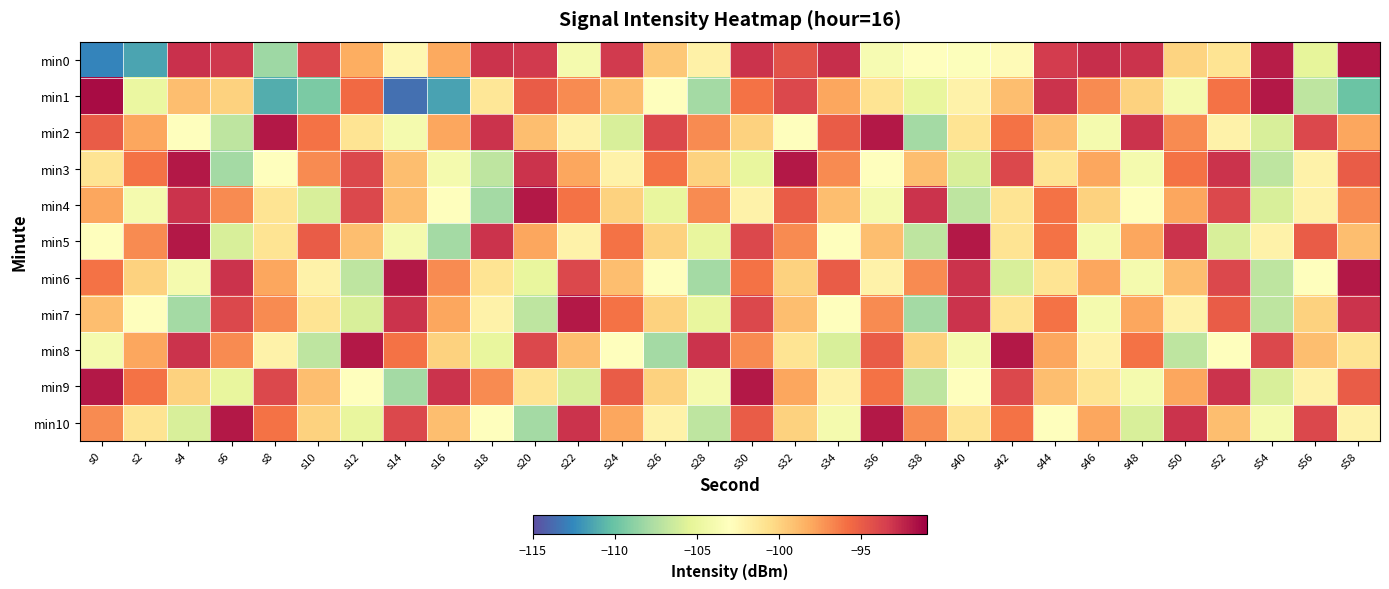

Reading right to left, list all the values displayed in this chart.

min0: s58=-91.9	s56=-105.2	s54=-92.1	s52=-101.0	s50=-100.1	s48=-93.0	s46=-92.9	s44=-93.4	s42=-102.7	s40=-103.3	s38=-103.0	s36=-103.8	s34=-92.9	s32=-94.5	s30=-93.0	s28=-101.9	s26=-99.4	s24=-93.3	s22=-104.0	s20=-93.3	s18=-93.0	s16=-98.1	s14=-102.4	s12=-98.3	s10=-93.9	s8=-108.2	s6=-93.2	s4=-92.9	s2=-111.4	s0=-112.7
min1: s58=-110.0	s56=-107.0	s54=-92.0	s52=-96.0	s50=-104.0	s48=-100.0	s46=-97.0	s44=-93.0	s42=-99.0	s40=-102.0	s38=-105.0	s36=-101.0	s34=-98.0	s32=-94.0	s30=-96.0	s28=-108.0	s26=-103.0	s24=-99.0	s22=-97.0	s20=-95.0	s18=-101.1	s16=-111.5	s14=-113.5	s12=-95.7	s10=-109.4	s8=-111.1	s6=-100.0	s4=-99.0	s2=-104.8	s0=-91.5
min2: s58=-98.0	s56=-94.0	s54=-106.0	s52=-102.0	s50=-97.0	s48=-93.0	s46=-104.0	s44=-99.0	s42=-96.0	s40=-101.0	s38=-108.0	s36=-92.0	s34=-95.0	s32=-103.0	s30=-100.0	s28=-97.0	s26=-94.0	s24=-106.0	s22=-102.0	s20=-99.0	s18=-93.0	s16=-98.0	s14=-104.0	s12=-101.0	s10=-96.0	s8=-92.0	s6=-107.0	s4=-103.0	s2=-98.0	s0=-95.0
min3: s58=-95.0	s56=-102.0	s54=-107.0	s52=-93.0	s50=-96.0	s48=-104.0	s46=-98.0	s44=-101.0	s42=-94.0	s40=-106.0	s38=-99.0	s36=-103.0	s34=-97.0	s32=-92.0	s30=-105.0	s28=-100.0	s26=-96.0	s24=-102.0	s22=-98.0	s20=-93.0	s18=-107.0	s16=-104.0	s14=-99.0	s12=-94.0	s10=-97.0	s8=-103.0	s6=-108.0	s4=-92.0	s2=-96.0	s0=-101.0
min4: s58=-97.0	s56=-102.0	s54=-106.0	s52=-94.0	s50=-98.0	s48=-103.0	s46=-100.0	s44=-96.0	s42=-101.0	s40=-107.0	s38=-93.0	s36=-104.0	s34=-99.0	s32=-95.0	s30=-102.0	s28=-97.0	s26=-105.0	s24=-100.0	s22=-96.0	s20=-92.0	s18=-108.0	s16=-103.0	s14=-99.0	s12=-94.0	s10=-106.0	s8=-101.0	s6=-97.0	s4=-93.0	s2=-104.0	s0=-98.0
min5: s58=-99.0	s56=-95.0	s54=-102.0	s52=-106.0	s50=-93.0	s48=-98.0	s46=-104.0	s44=-96.0	s42=-101.0	s40=-92.0	s38=-107.0	s36=-99.0	s34=-103.0	s32=-97.0	s30=-94.0	s28=-105.0	s26=-100.0	s24=-96.0	s22=-102.0	s20=-98.0	s18=-93.0	s16=-108.0	s14=-104.0	s12=-99.0	s10=-95.0	s8=-101.0	s6=-106.0	s4=-92.0	s2=-97.0	s0=-103.0
min6: s58=-92.0	s56=-103.0	s54=-107.0	s52=-94.0	s50=-99.0	s48=-104.0	s46=-98.0	s44=-101.0	s42=-106.0	s40=-93.0	s38=-97.0	s36=-102.0	s34=-95.0	s32=-100.0	s30=-96.0	s28=-108.0	s26=-103.0	s24=-99.0	s22=-94.0	s20=-105.0	s18=-101.0	s16=-97.0	s14=-92.0	s12=-107.0	s10=-102.0	s8=-98.0	s6=-93.0	s4=-104.0	s2=-100.0	s0=-96.0
min7: s58=-93.0	s56=-100.0	s54=-107.0	s52=-95.0	s50=-102.0	s48=-98.0	s46=-104.0	s44=-96.0	s42=-101.0	s40=-93.0	s38=-108.0	s36=-97.0	s34=-103.0	s32=-99.0	s30=-94.0	s28=-105.0	s26=-100.0	s24=-96.0	s22=-92.0	s20=-107.0	s18=-102.0	s16=-98.0	s14=-93.0	s12=-106.0	s10=-101.0	s8=-97.0	s6=-94.0	s4=-108.0	s2=-103.0	s0=-99.0
min8: s58=-101.0	s56=-99.0	s54=-94.0	s52=-103.0	s50=-107.0	s48=-96.0	s46=-102.0	s44=-98.0	s42=-92.0	s40=-104.0	s38=-100.0	s36=-95.0	s34=-106.0	s32=-101.0	s30=-97.0	s28=-93.0	s26=-108.0	s24=-103.0	s22=-99.0	s20=-94.0	s18=-105.0	s16=-100.0	s14=-96.0	s12=-92.0	s10=-107.0	s8=-102.0	s6=-97.0	s4=-93.0	s2=-98.0	s0=-104.0
min9: s58=-95.0	s56=-102.0	s54=-106.0	s52=-93.0	s50=-98.0	s48=-104.0	s46=-101.0	s44=-99.0	s42=-94.0	s40=-103.0	s38=-107.0	s36=-96.0	s34=-102.0	s32=-98.0	s30=-92.0	s28=-104.0	s26=-100.0	s24=-95.0	s22=-106.0	s20=-101.0	s18=-97.0	s16=-93.0	s14=-108.0	s12=-103.0	s10=-99.0	s8=-94.0	s6=-105.0	s4=-100.0	s2=-96.0	s0=-92.0
min10: s58=-102.0	s56=-94.0	s54=-104.0	s52=-99.0	s50=-93.0	s48=-106.0	s46=-98.0	s44=-103.0	s42=-96.0	s40=-101.0	s38=-97.0	s36=-92.0	s34=-104.0	s32=-100.0	s30=-95.0	s28=-107.0	s26=-102.0	s24=-98.0	s22=-93.0	s20=-108.0	s18=-103.0	s16=-99.0	s14=-94.0	s12=-105.0	s10=-100.0	s8=-96.0	s6=-92.0	s4=-106.0	s2=-101.0	s0=-97.0